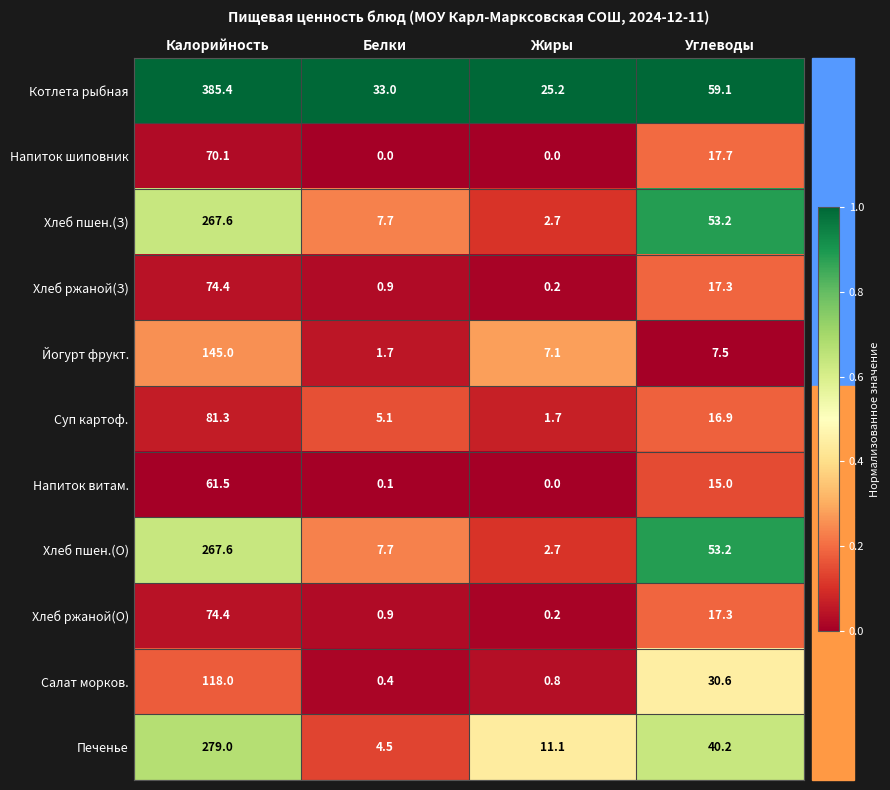

What is the difference between the maximum and second lowest values in the Хлеб ржаной(О) series?

73.5